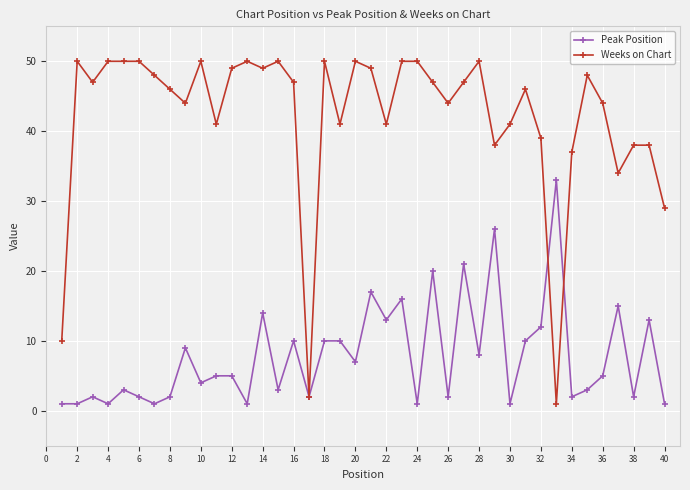

List the series in order of their overall mean, highest first.

Weeks on Chart, Peak Position